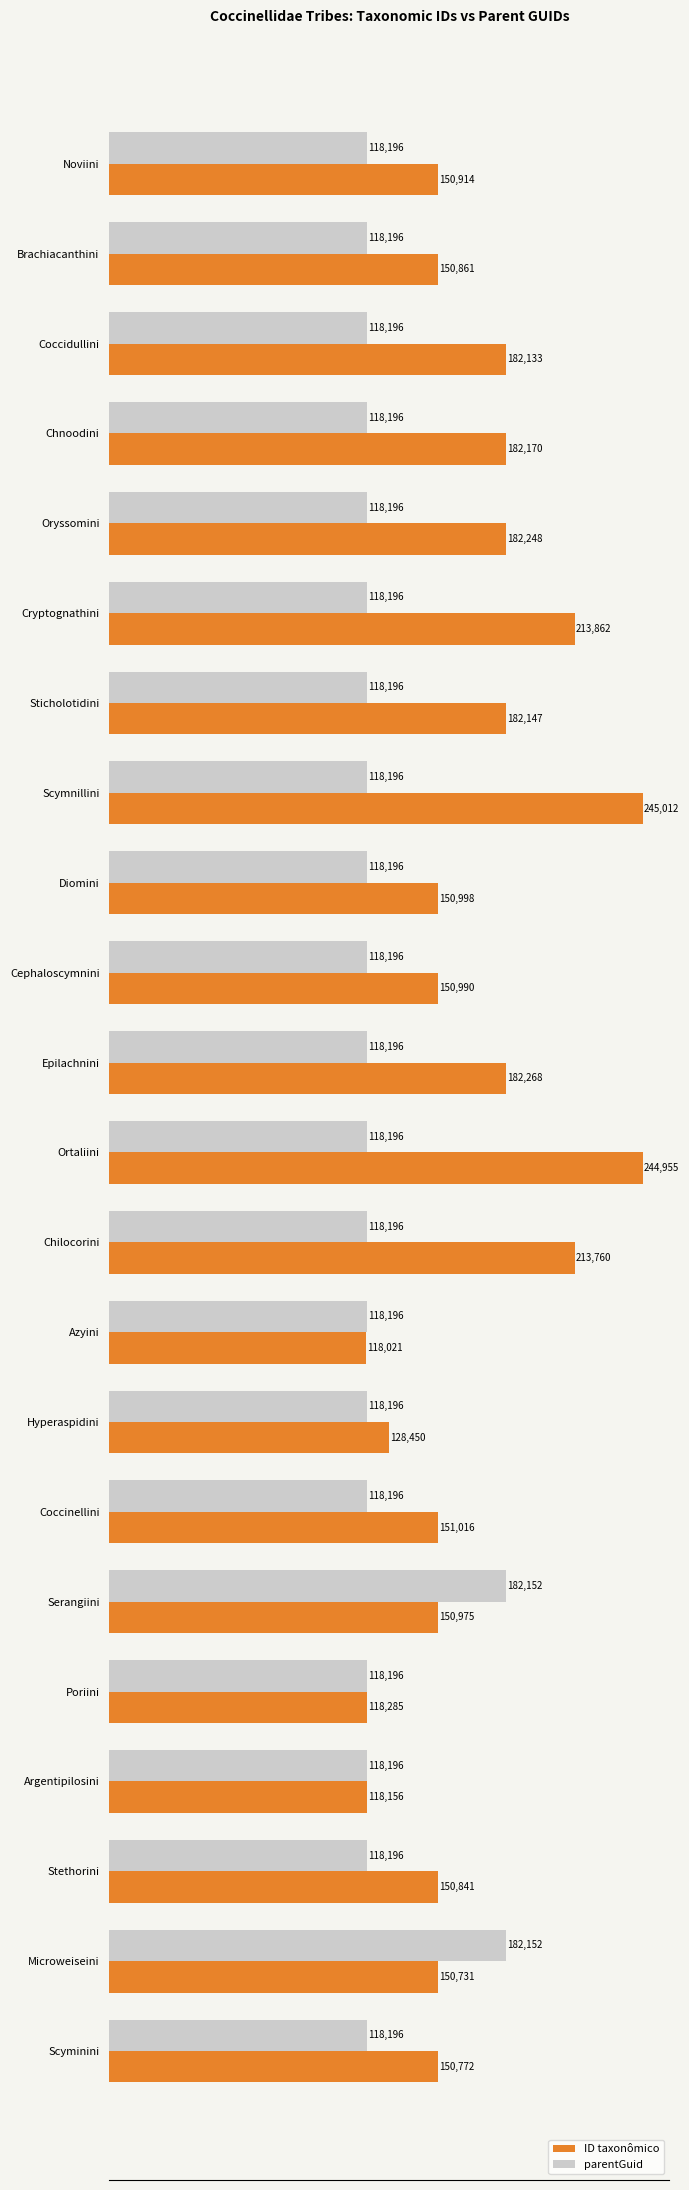

What is the sum of all ID taxonômico values?

3669565